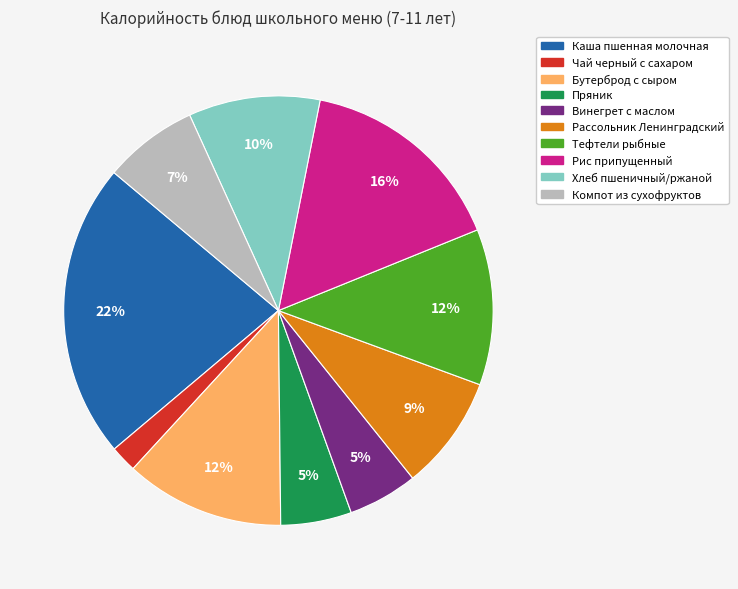

Does Тефтели рыбные account for over 50% of the chart?

No